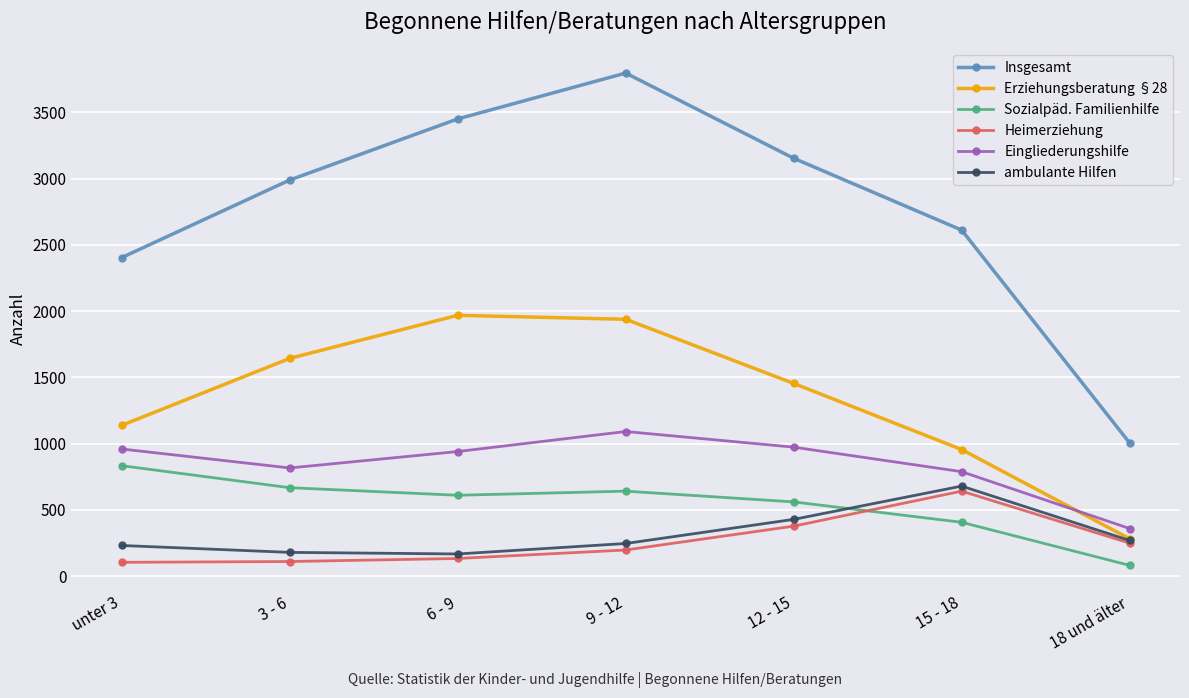

Which series has the largest total across all categories?

Insgesamt